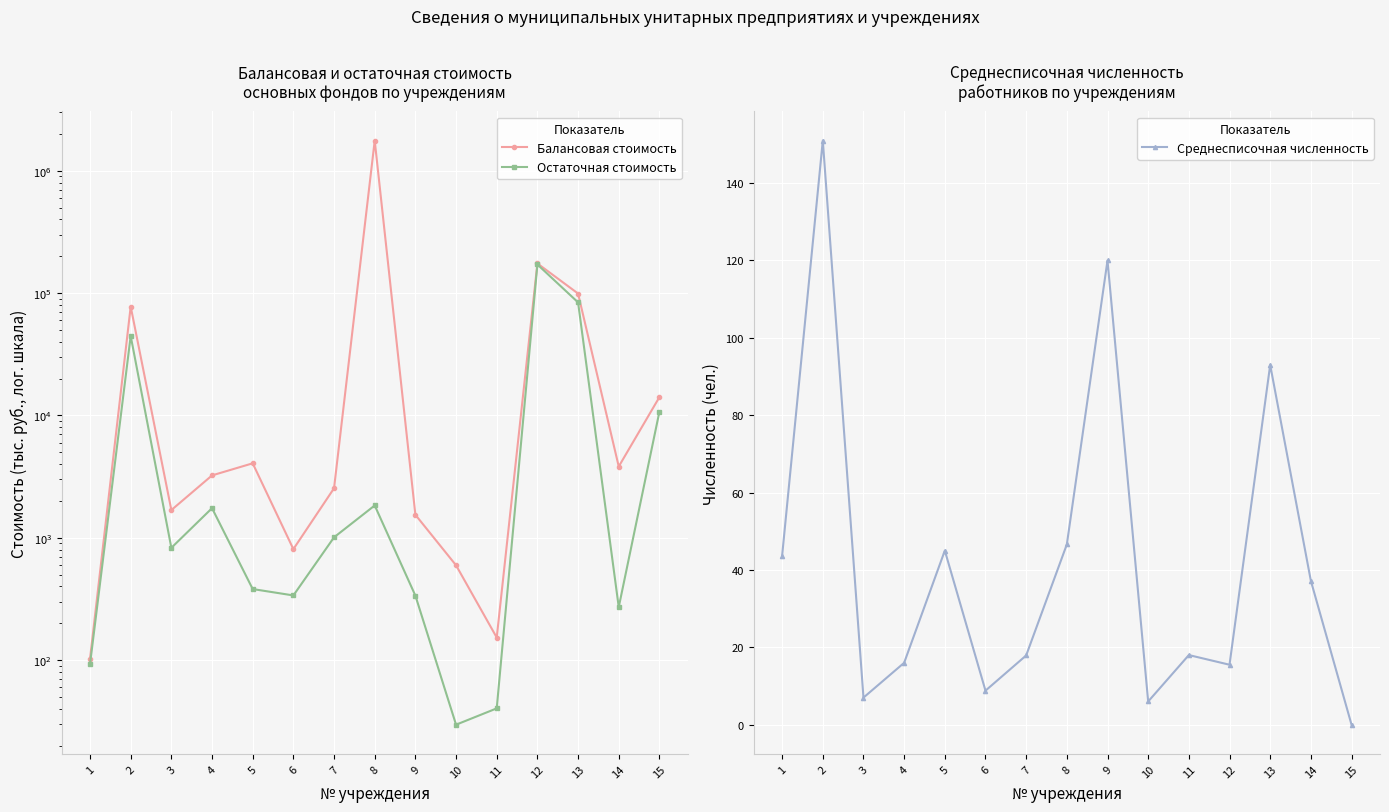

What is the value of the Среднесписочная численность point at the 3rd from the left?

7.0